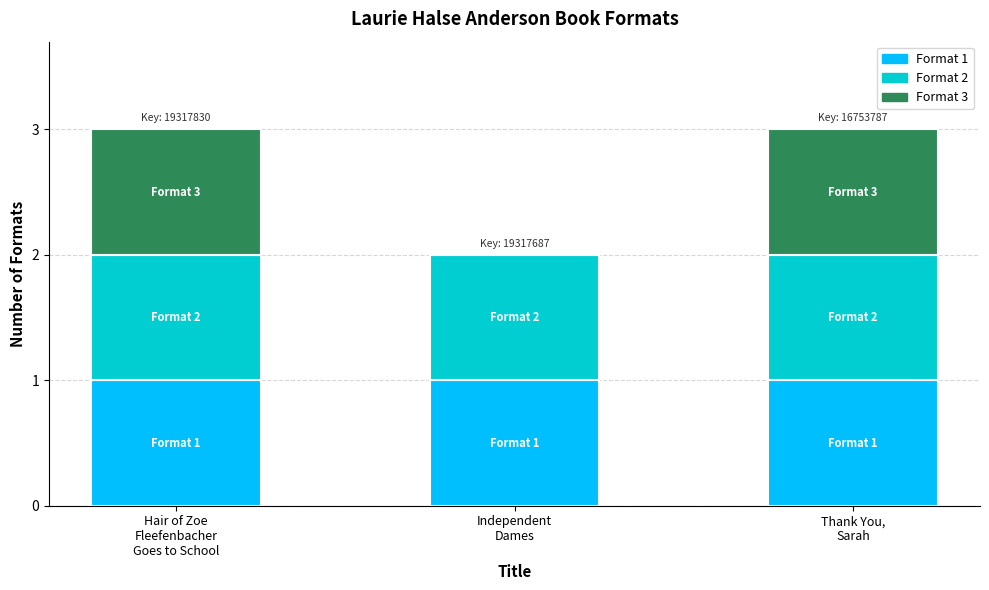

Count the number of data series in this chart.

3